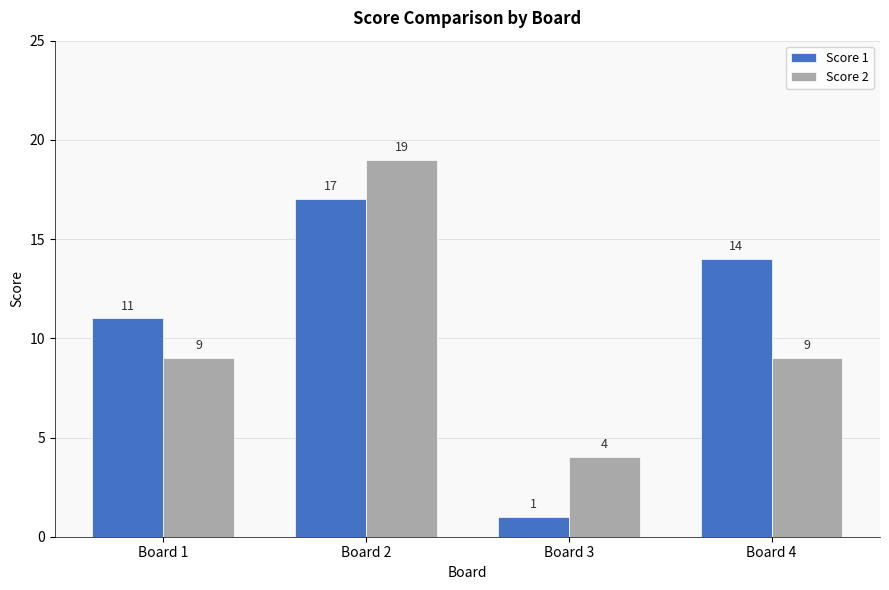

Are the bars grouped side by side (vs. stacked)?

Yes